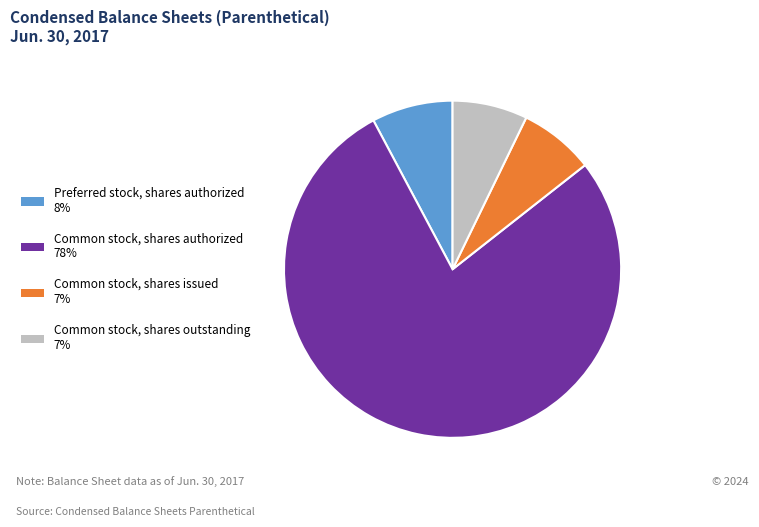

Is it true that Common stock, shares authorized is 78% of the pie?

True